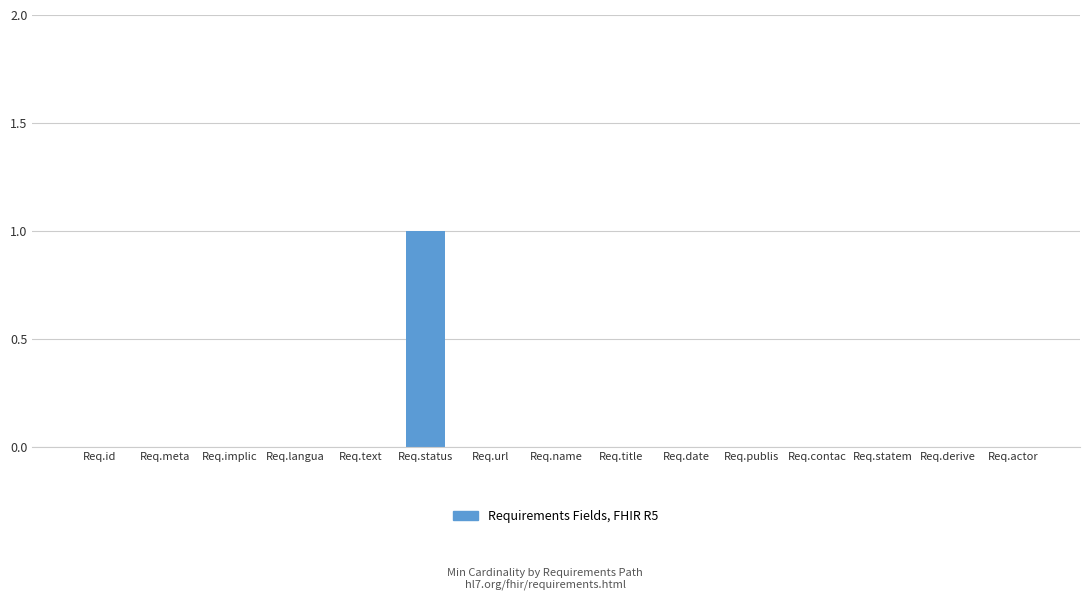

What is the change in value from Req.meta to Req.status?

+1